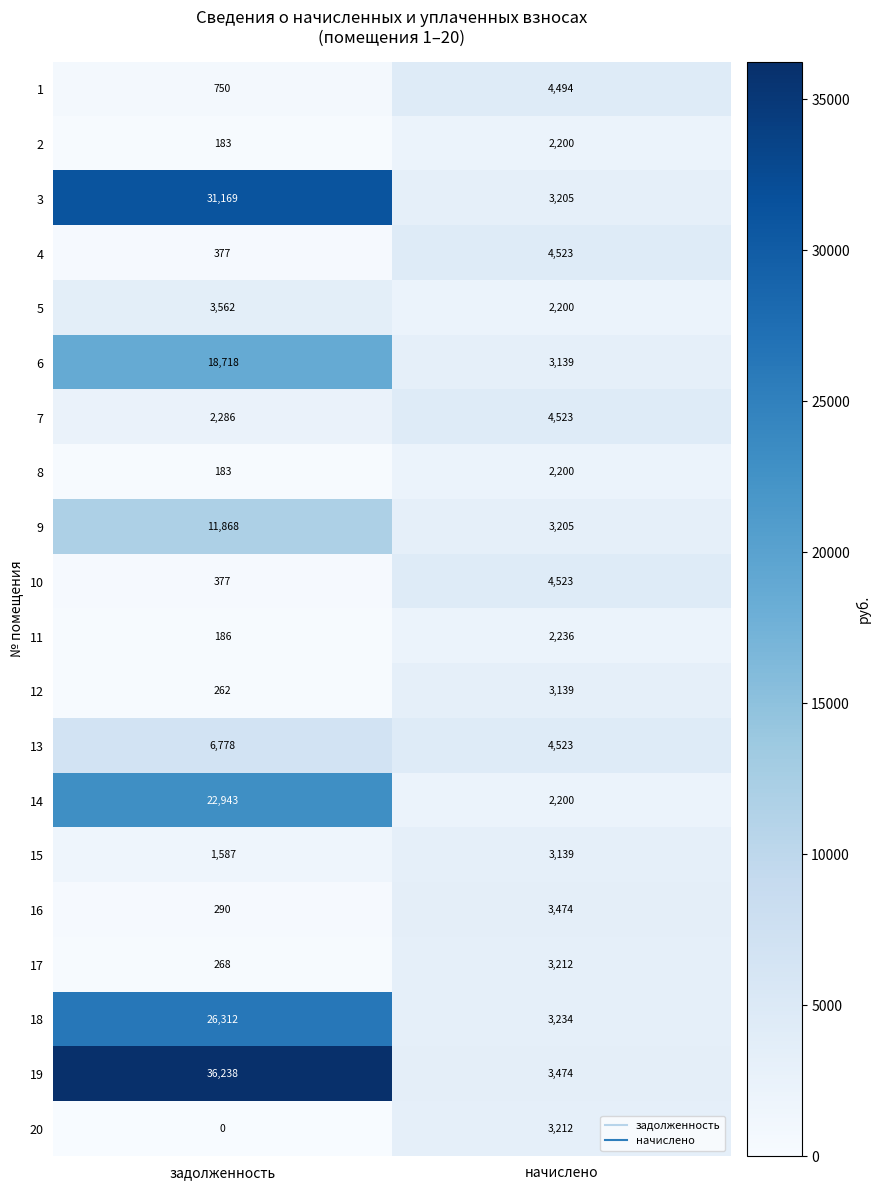

The 14 series shows 22943 at задолженность. True or false?

True